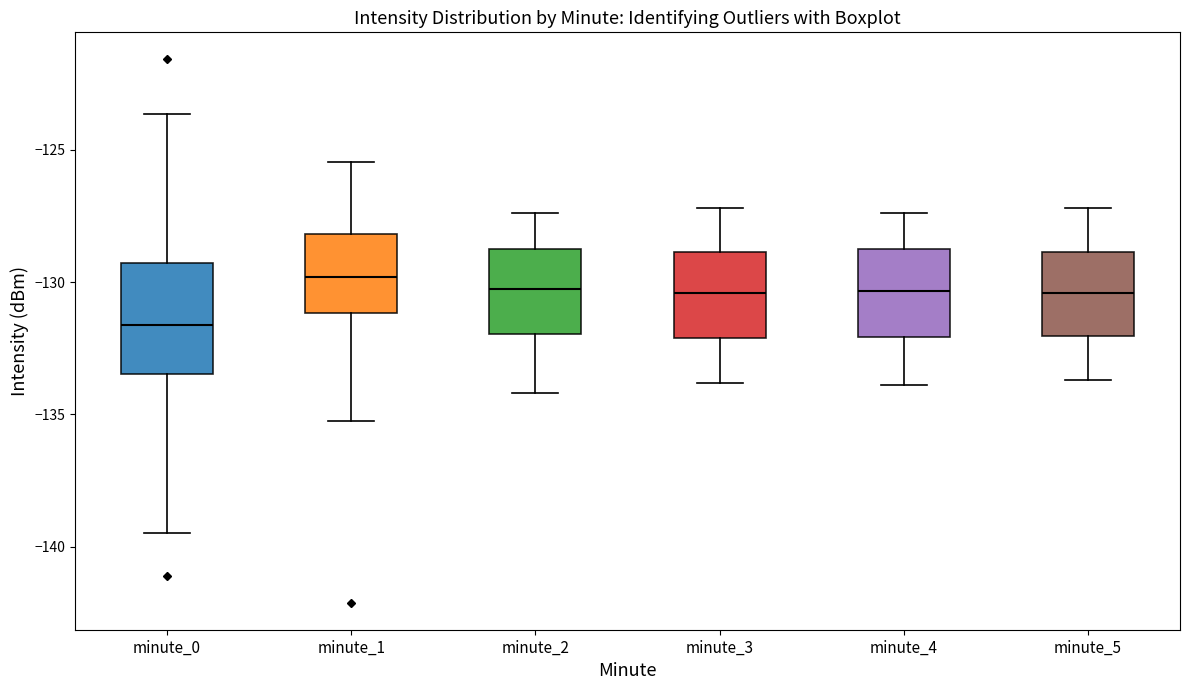

Reading left to right, transcribe this box plot: for each box, give where its median line is, the range the box spans, and where its two whiskers end, as read against the y-axis. The values are not printed on the chart, so give them approximately, as read against the axis.

minute_0: median -131.5, box -133.5 to -129.5, whiskers -139.5 to -123.5
minute_1: median -130.0, box -131.0 to -128.0, whiskers -135.5 to -125.5
minute_2: median -130.0, box -132.0 to -128.5, whiskers -134.0 to -127.5
minute_3: median -130.5, box -132.0 to -129.0, whiskers -134.0 to -127.0
minute_4: median -130.5, box -132.0 to -128.5, whiskers -134.0 to -127.5
minute_5: median -130.5, box -132.0 to -129.0, whiskers -133.5 to -127.0